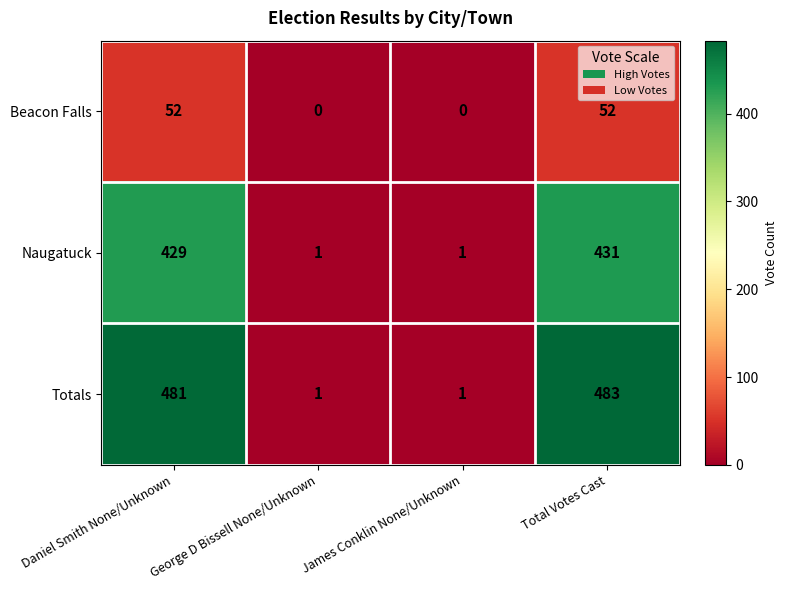

How many distinct data groups are displayed?

3